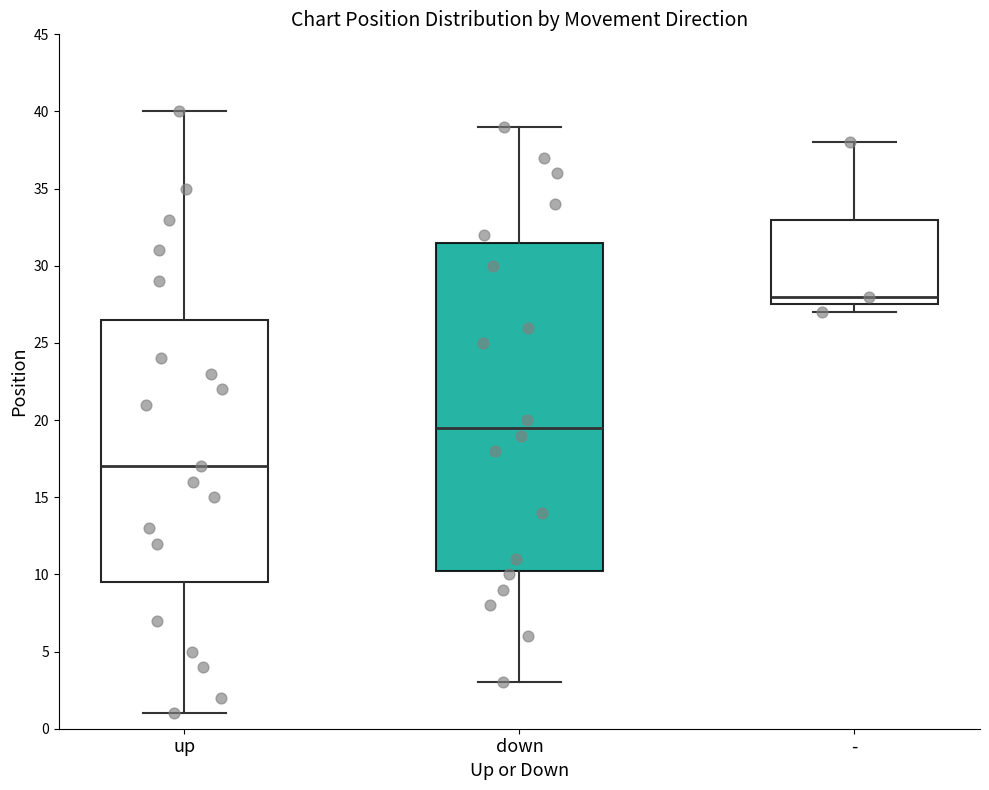

Reading left to right, transcribe this box plot: for each box, give where its median line is, the range the box spans, and where its two whiskers end, as read against the y-axis. The values are not printed on the chart, so give them approximately, as read against the axis.

up: median 17.0, box 9.5 to 26.5, whiskers 1.0 to 40.0
down: median 19.5, box 10.5 to 31.5, whiskers 3.0 to 39.0
-: median 28.0, box 27.5 to 33.0, whiskers 27.0 to 38.0